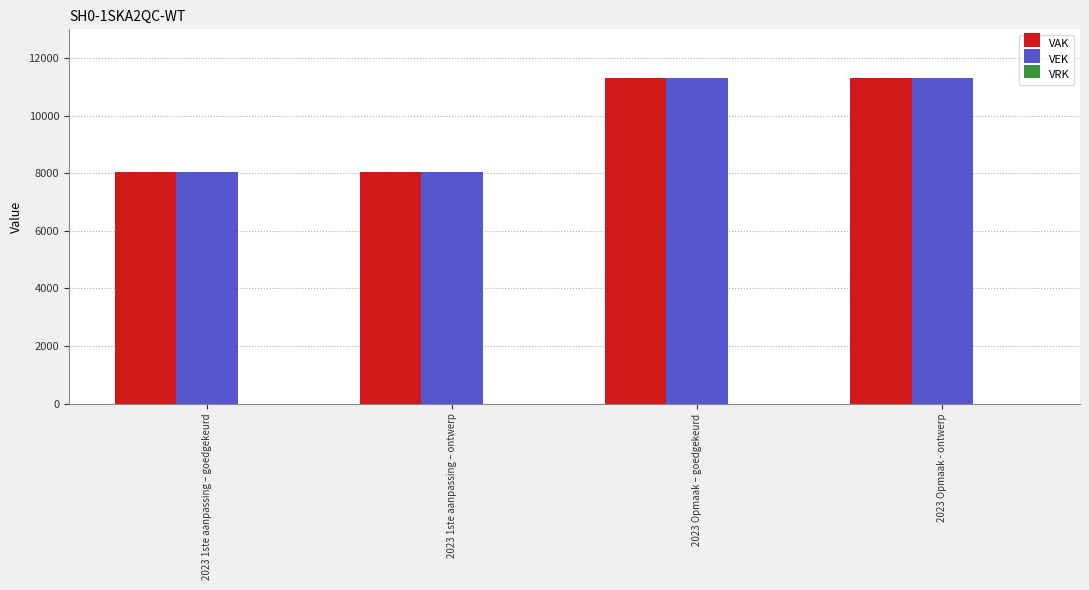

Count the number of data series in this chart.

2